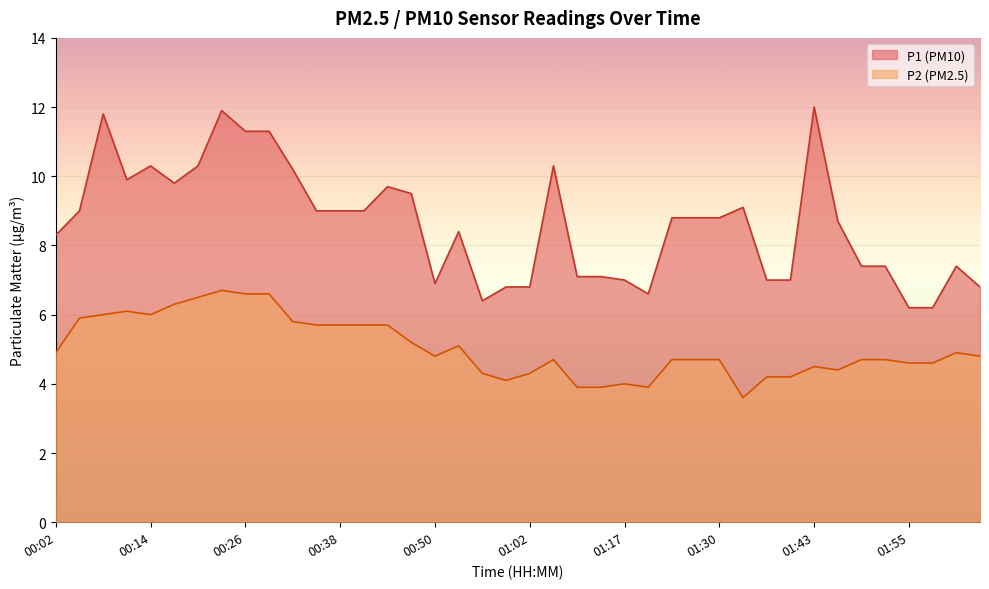

What is the label of the 19th point from the right?

01:05